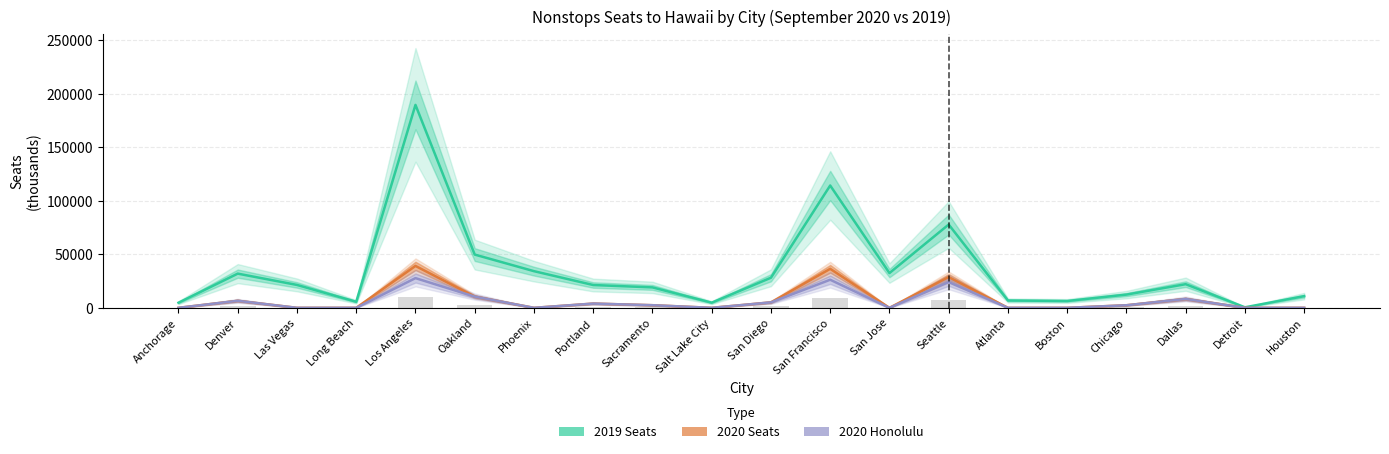

At which category is the sum across all series the highest?

Los Angeles